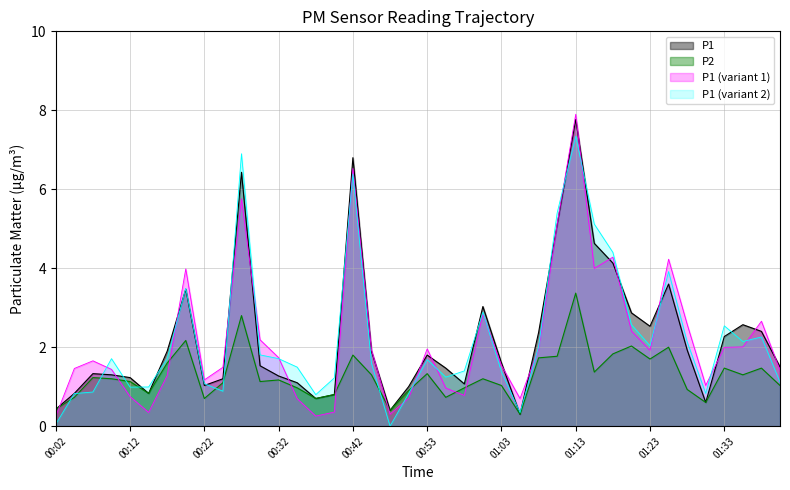

Which has a higher value, 01:20 or 01:08?

01:20